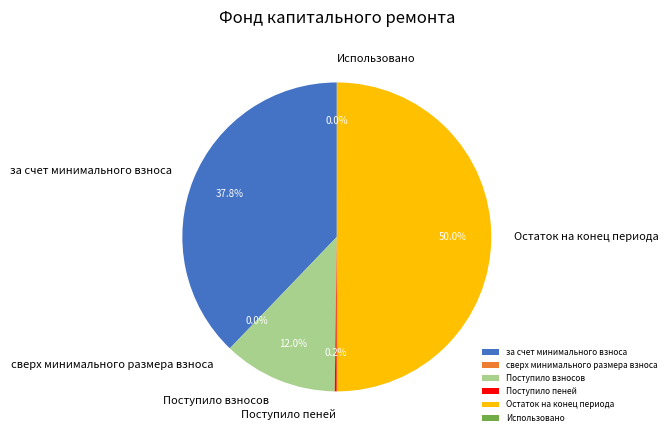

What is the largest slice in the pie chart?

Остаток на конец периода